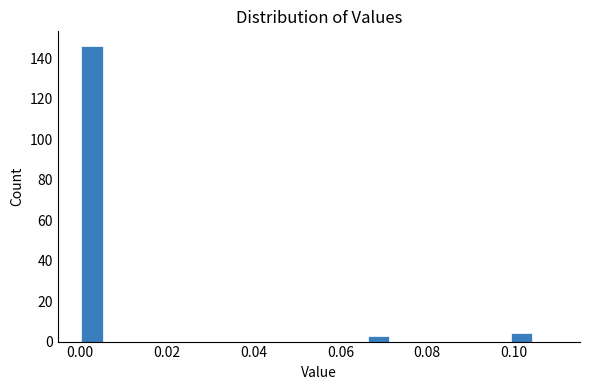

Read against the x-axis, roughly where is the centre of the tallest bar?

0.002